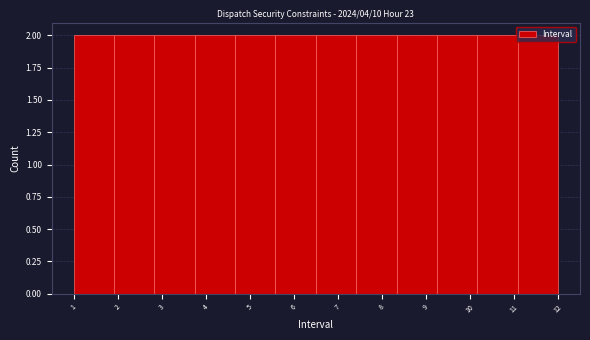

Reading left to right, list every bar in this chart as the range it spans on the x-axis followed by its height. Neither the bar edges nor the heights are printed on the chart, so give them approximately, as read against the axes.

1.0 to 1.9: 2
1.9 to 2.8: 2
2.8 to 3.8: 2
3.8 to 4.7: 2
4.7 to 5.6: 2
5.6 to 6.5: 2
6.5 to 7.4: 2
7.4 to 8.3: 2
8.3 to 9.3: 2
9.3 to 10.2: 2
10.2 to 11.1: 2
11.1 to 12.0: 2